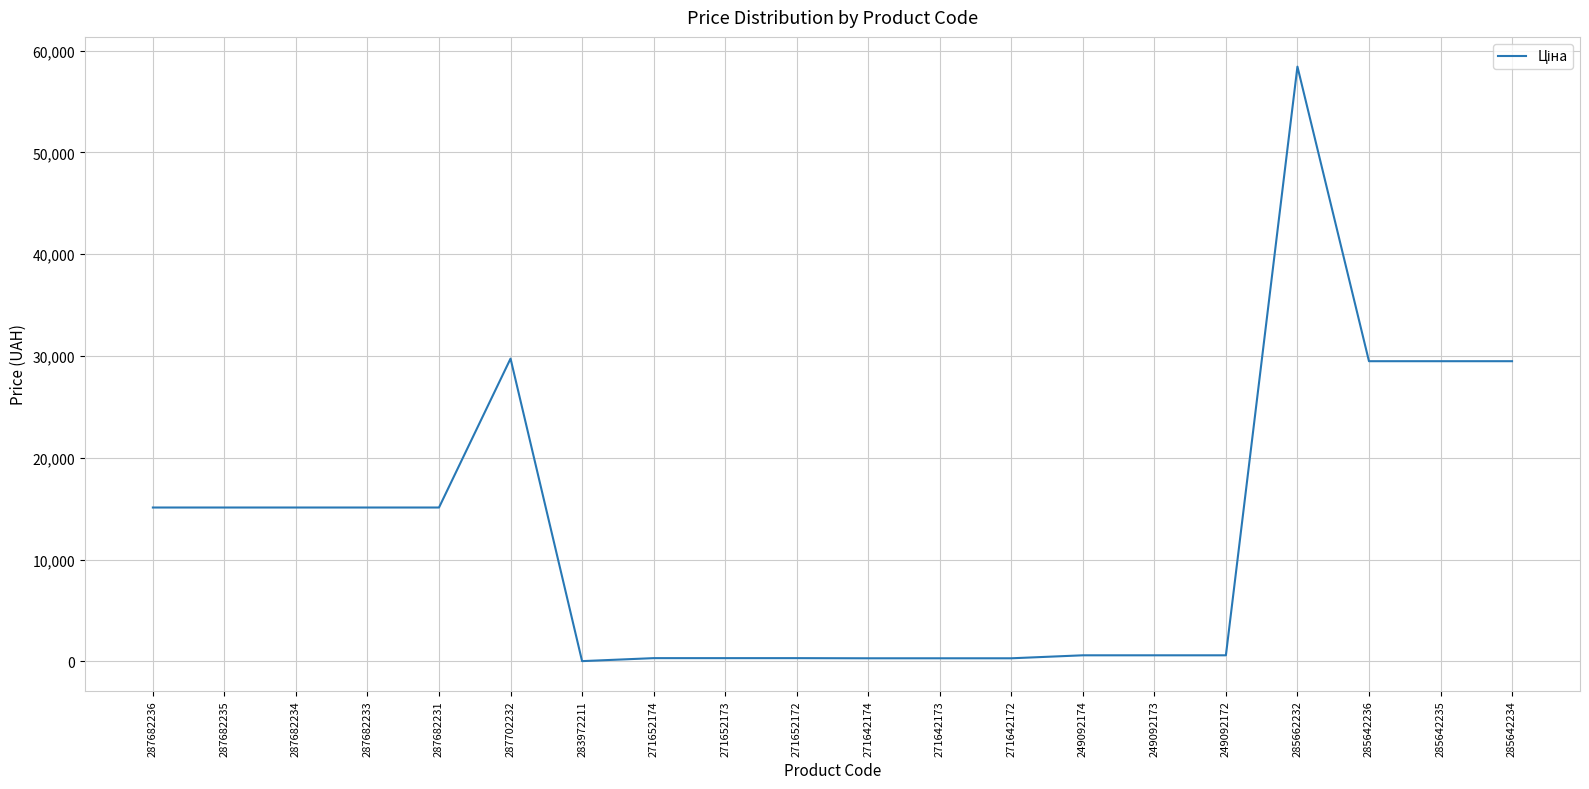

What is the difference between the values at 285642235 and 271652174?

29166.7